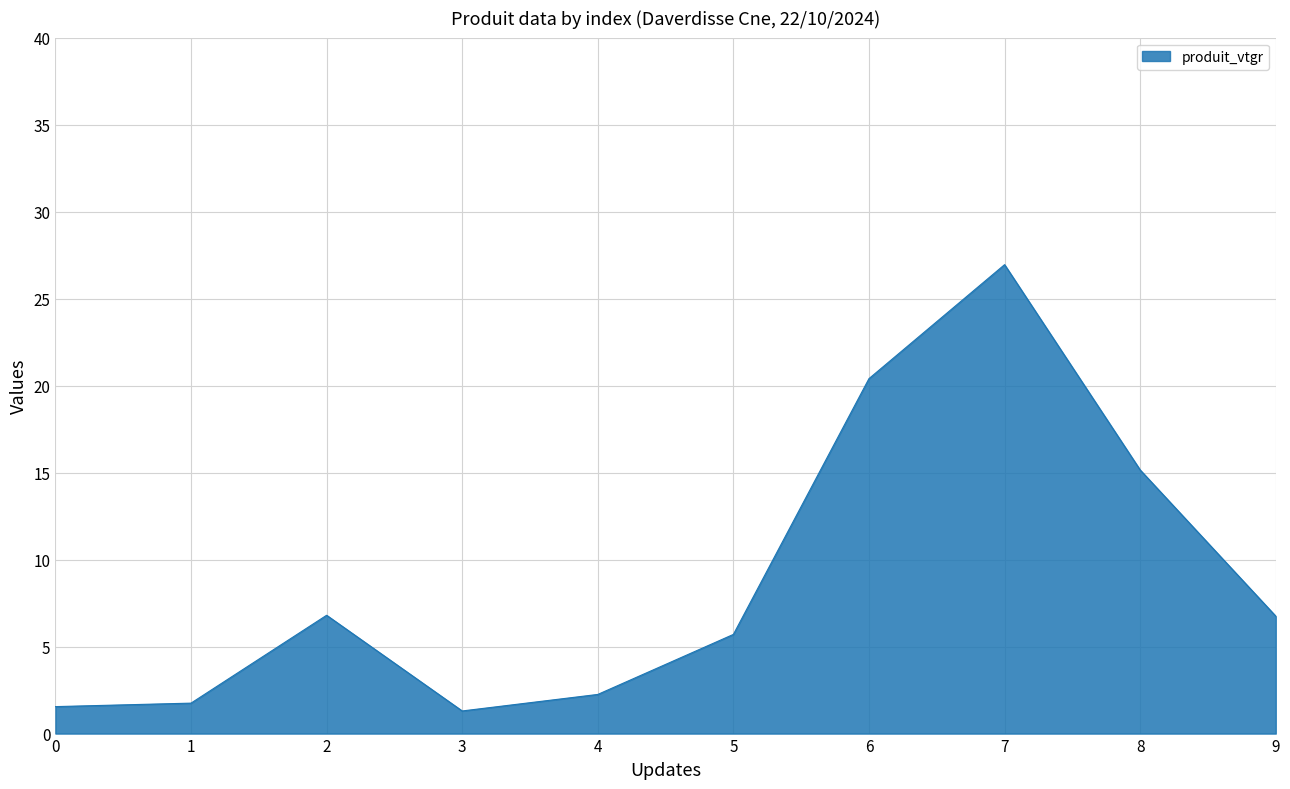

What is the ratio of the value at 7 to the value at 8?

1.8